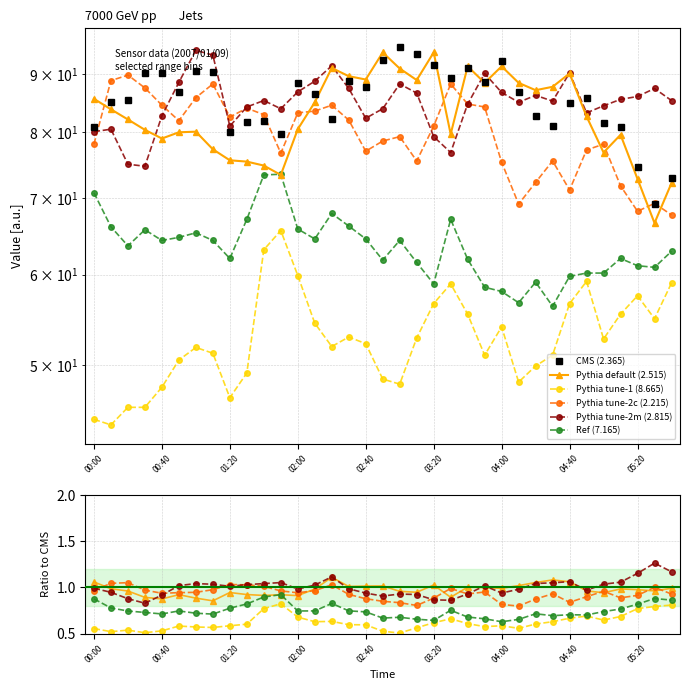

Does the chart display data point markers on the line(s)?

Yes